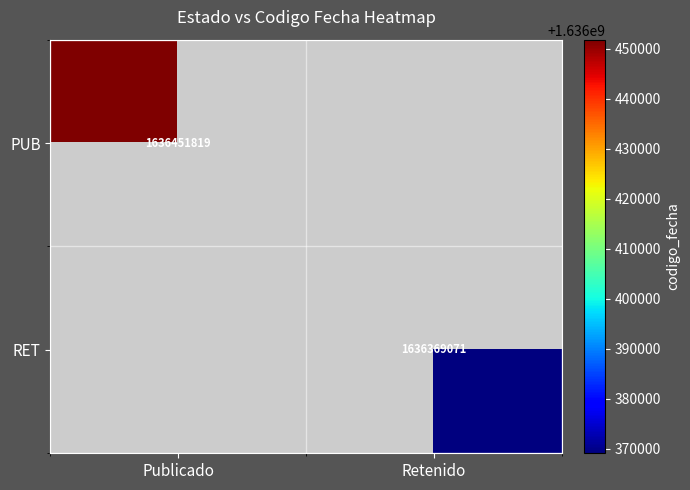

The RET series shows 613895050 at Retenido. True or false?

False